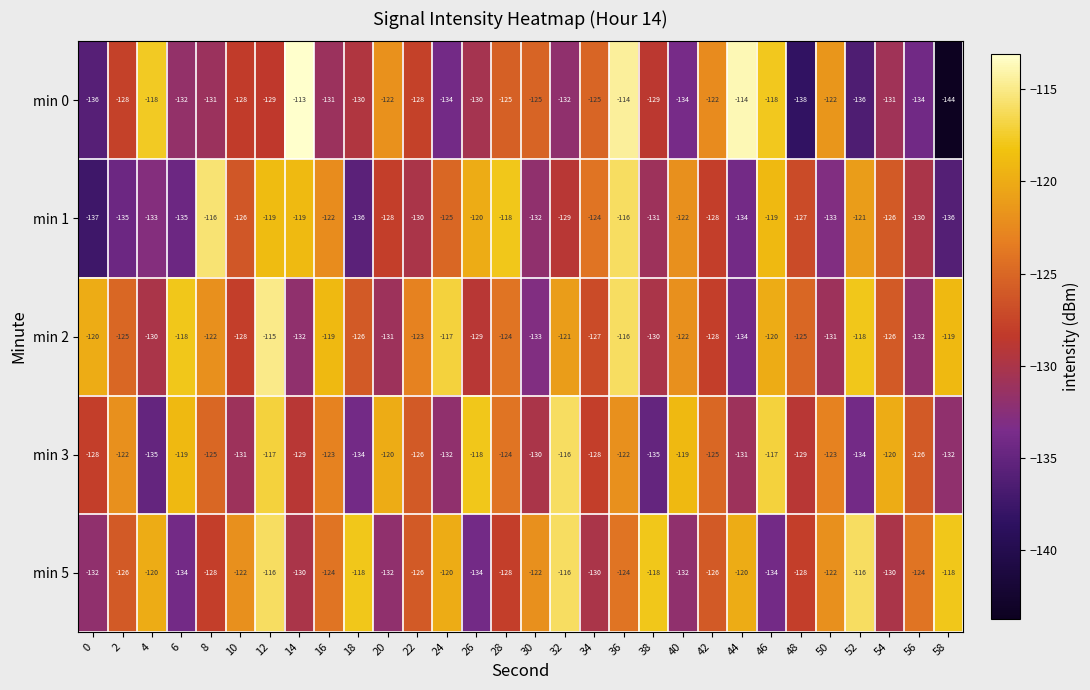

Rank the series at 20 from highest to lowest value.

min 3, min 0, min 1, min 2, min 5